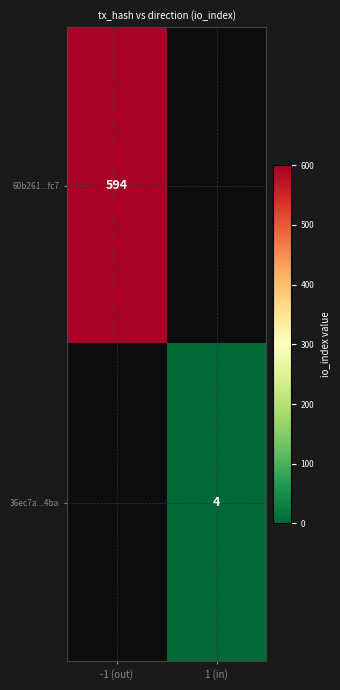

Is the value of 60b261...fc7 at -1 (out) greater than the value of 36ec7a...4ba at 1 (in)?

Yes